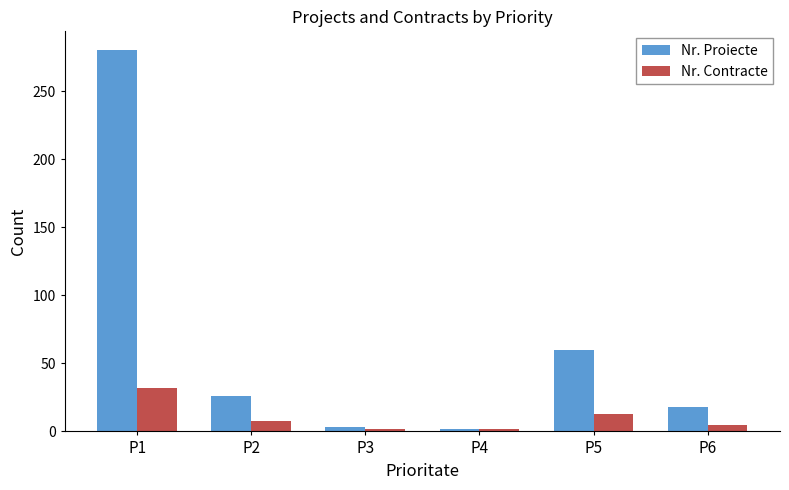

Between P1 and P5, which series saw the biggest shift?

Nr. Proiecte